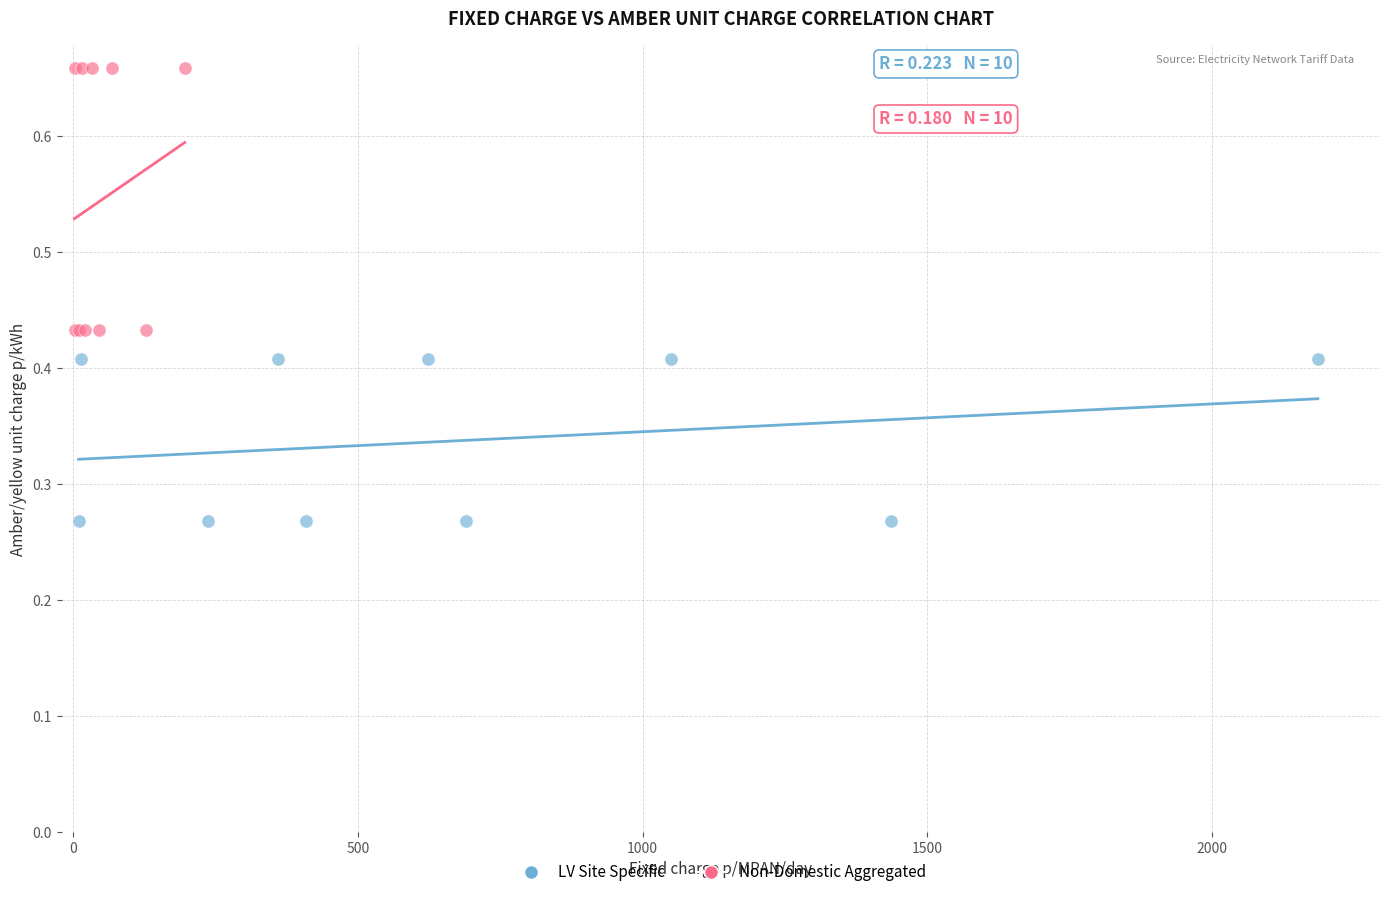

Which series contains the lowest Y value?

LV Site Specific